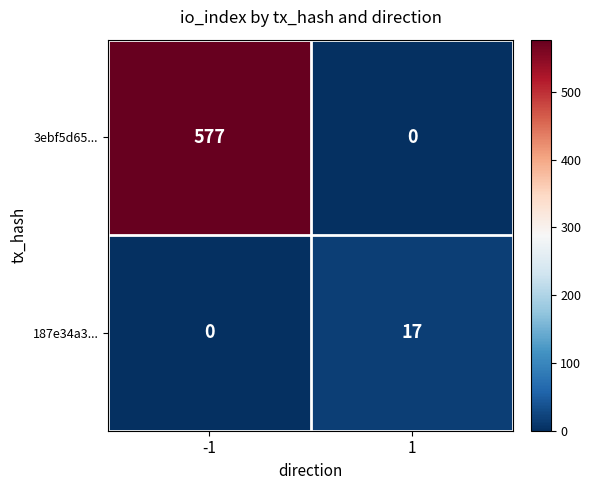

What is the sum of all 187e34a3... values?

17